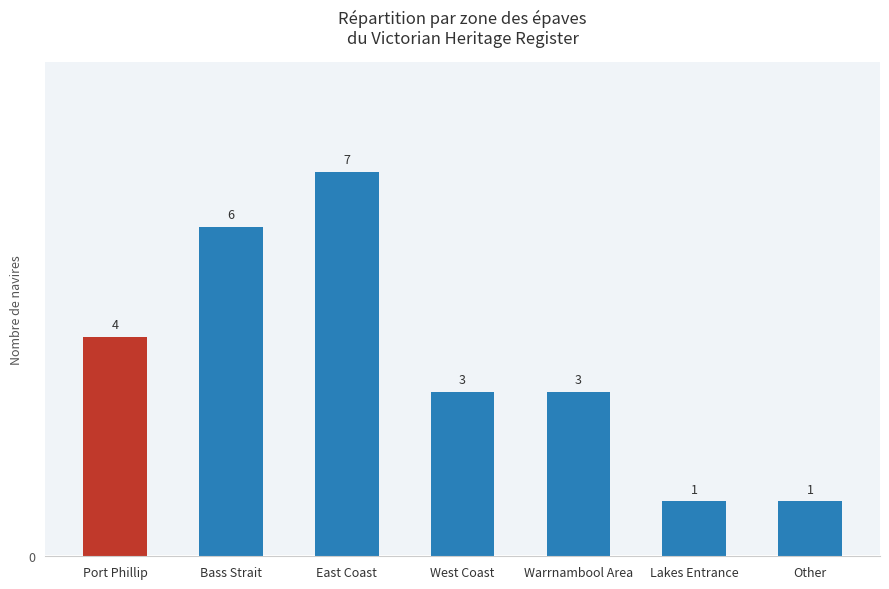

Count the values in the range 1 to 6.

6